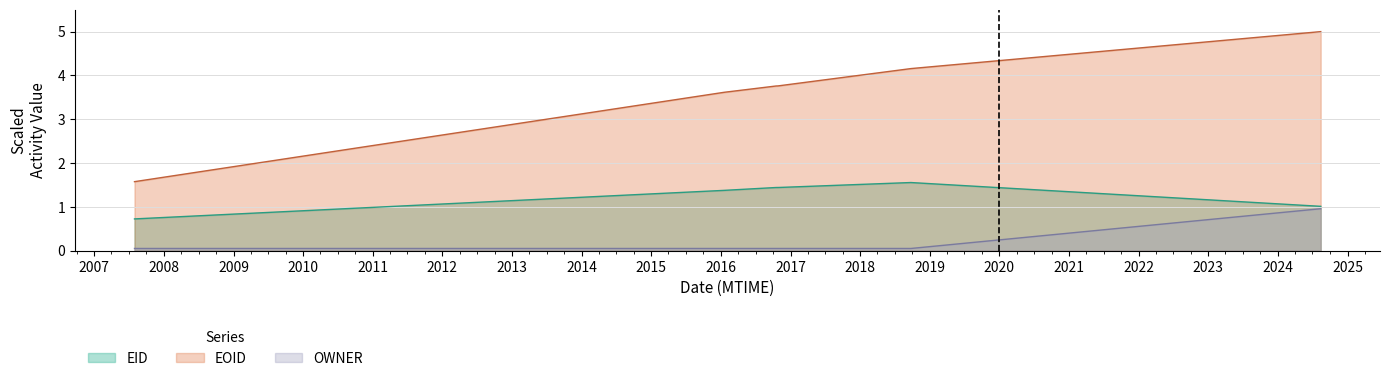

True or false: EOID and OWNER cross at least once.

False